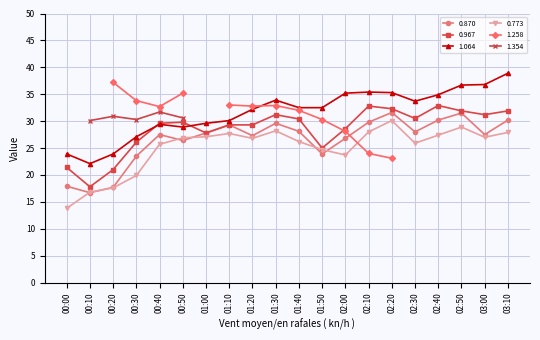

What is the average value of the 0.773 series?

25.0